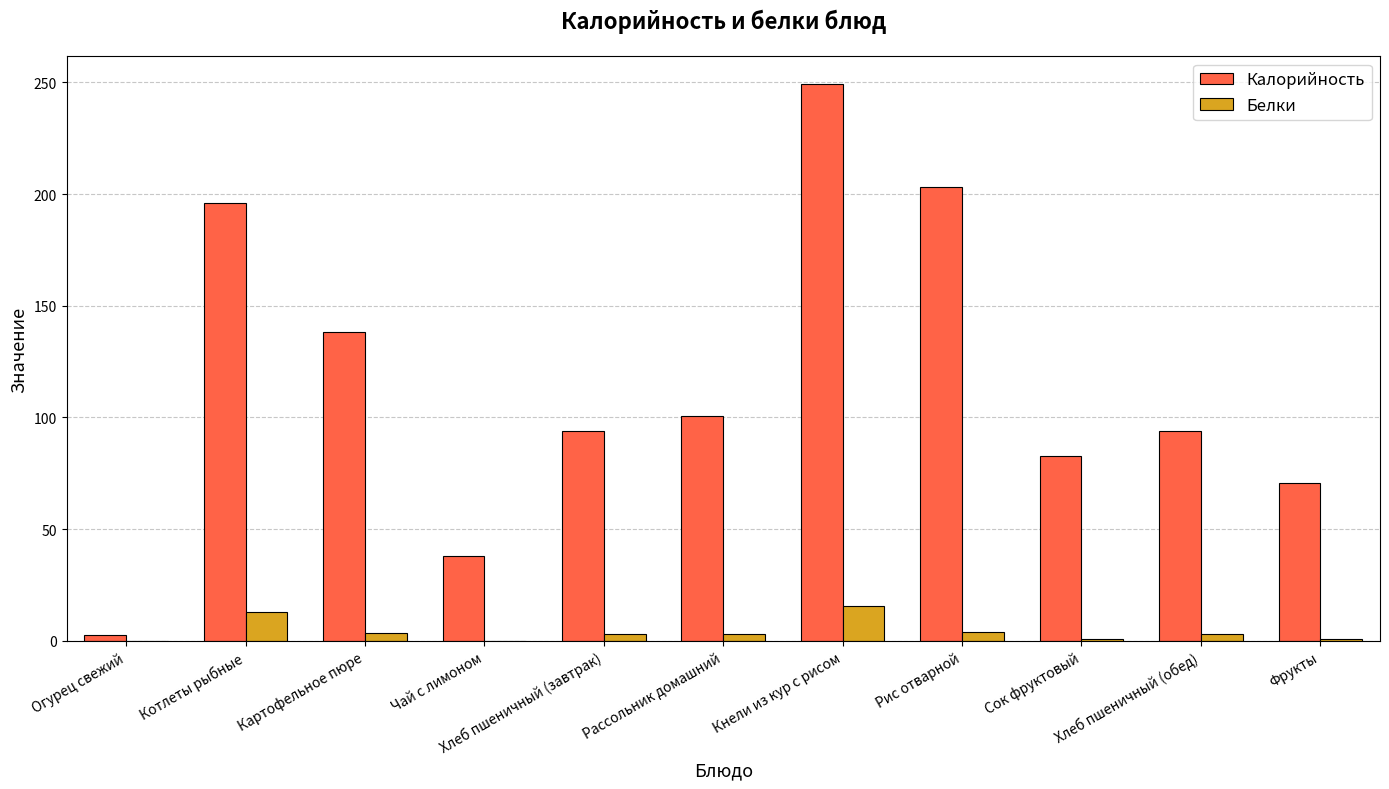

What is the greatest value displayed?

249.2